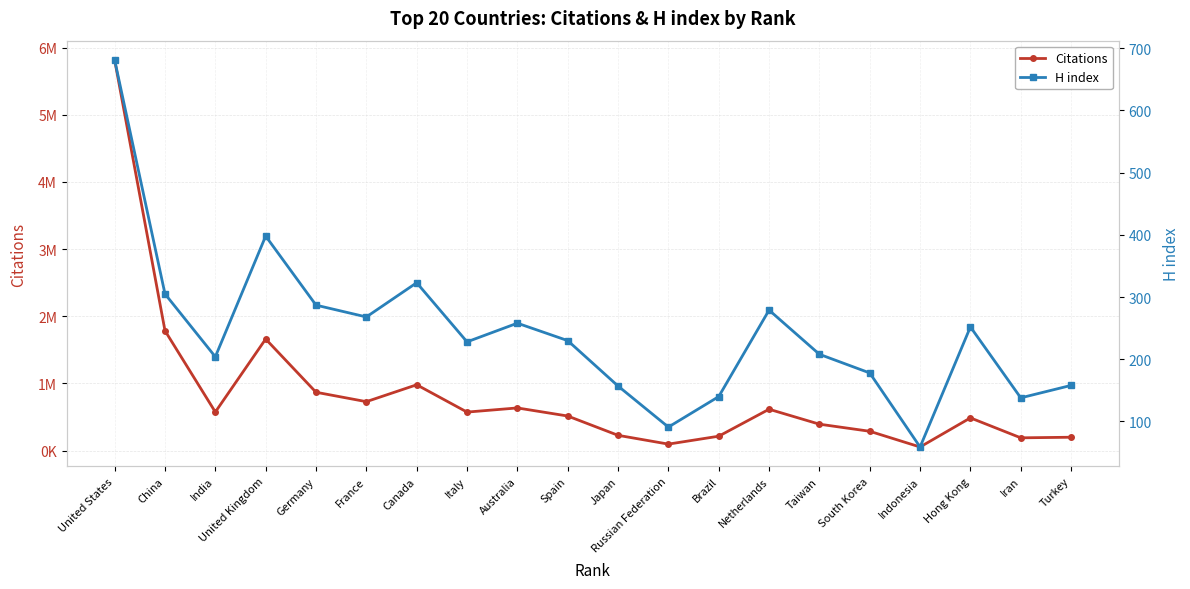

At how many categories does at least one series exceed 2924125?

1